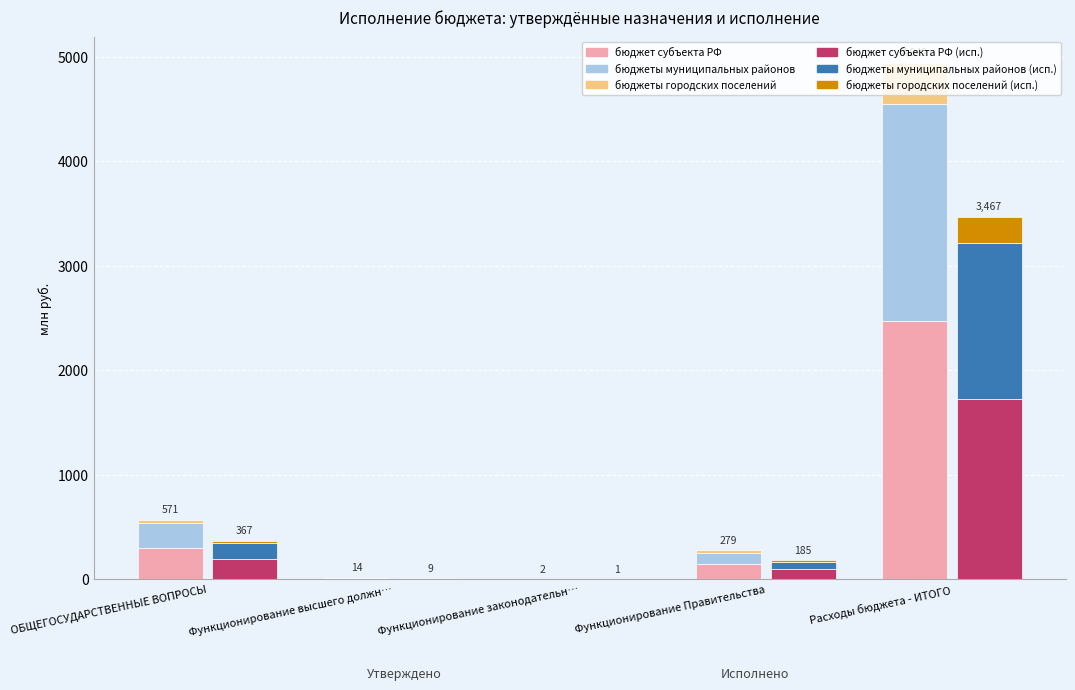

What is the label of the 2nd bar from the left?

Функционирование высшего должн…